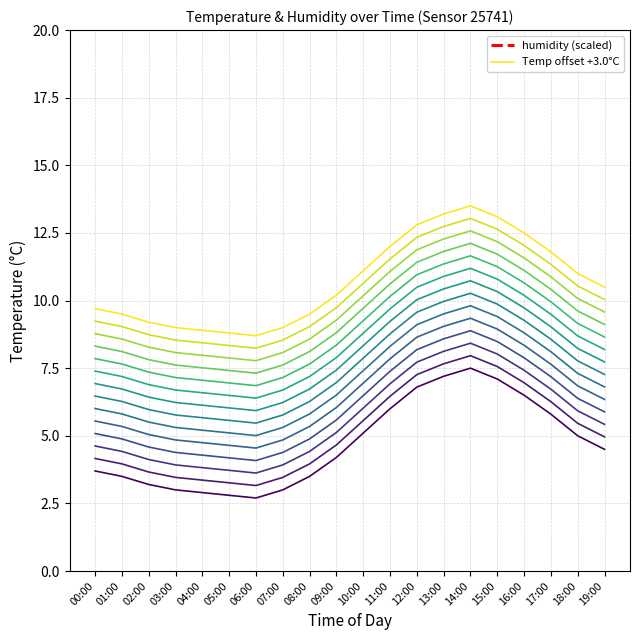

True or false: the data shows 8.0 at 04:00.

True